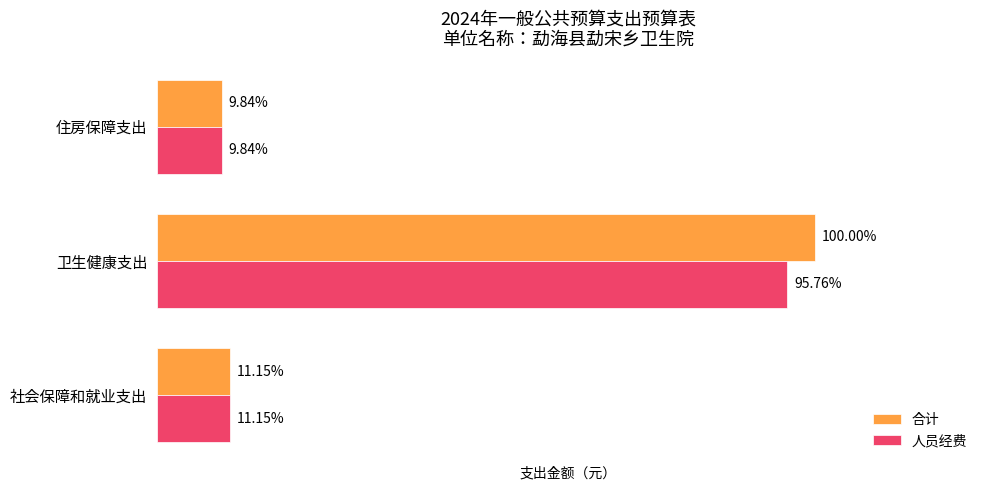

What are all the series names shown in the legend?

合计, 人员经费